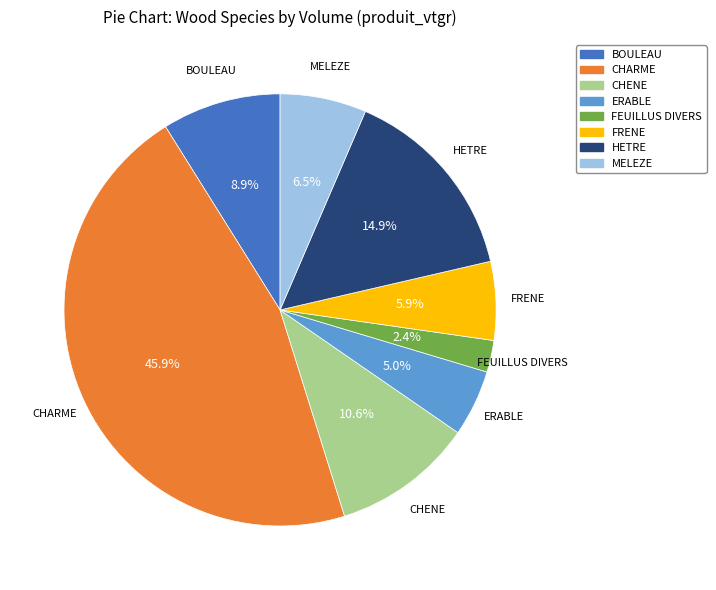

Rank the categories by value from lowest to highest.

FEUILLUS DIVERS, ERABLE, FRENE, MELEZE, BOULEAU, CHENE, HETRE, CHARME